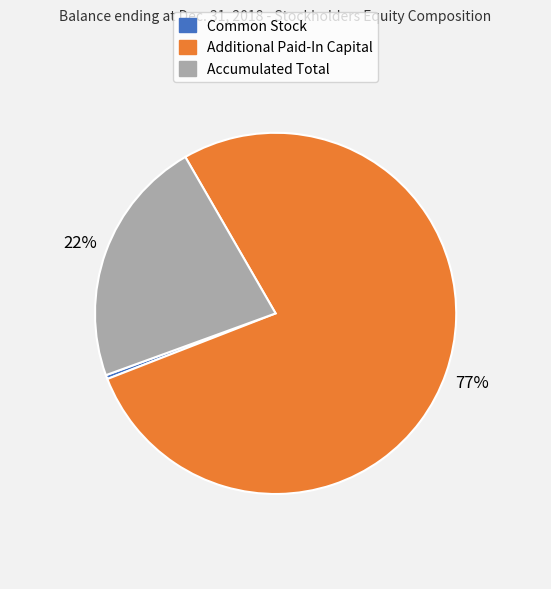

Is the sum of Common Stock and Accumulated Total greater than half?

No